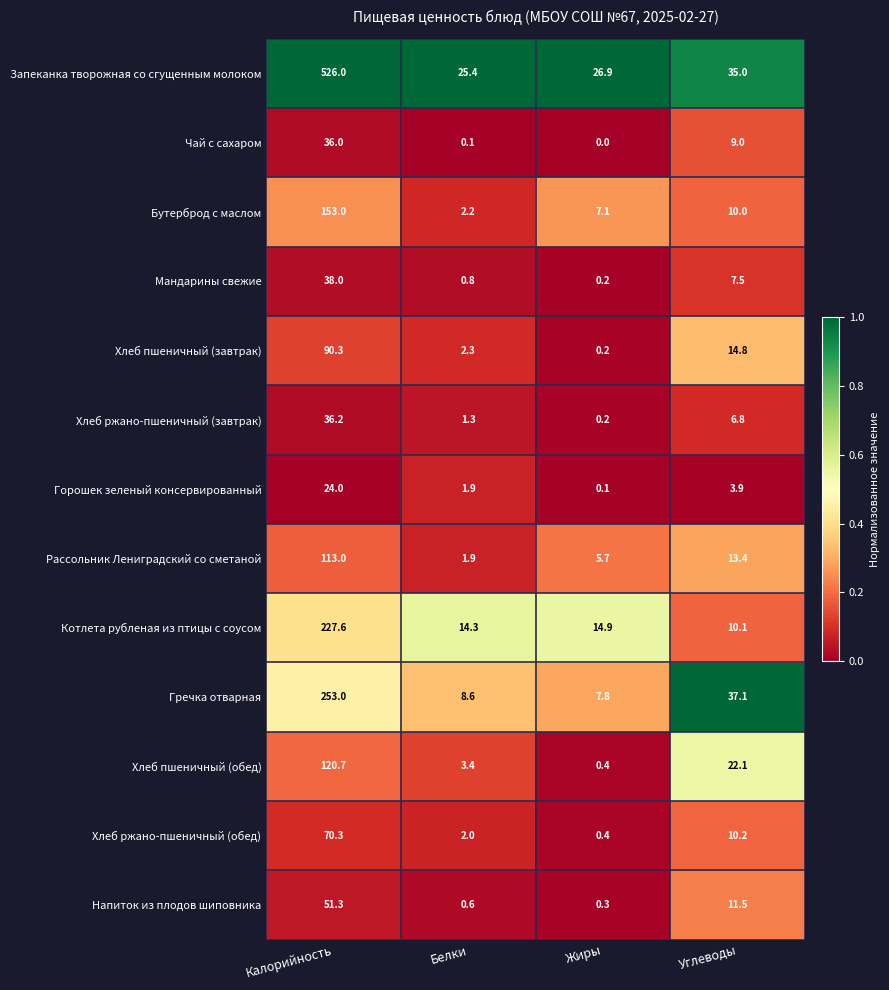

True or false: Хлеб ржано-пшеничный (завтрак) has a value of 17.6 at Калорийность.

False